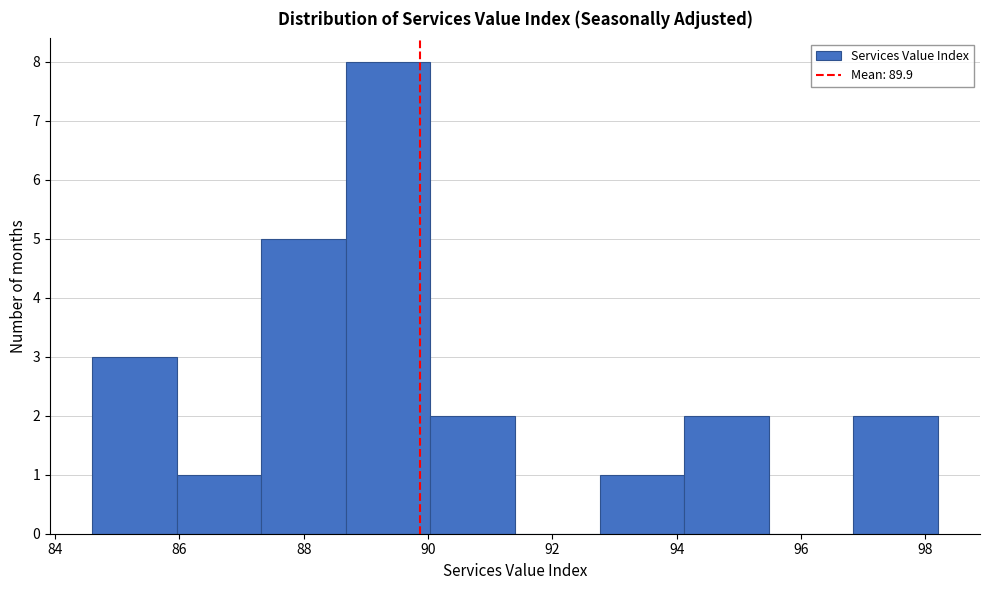

What is the height of the bar covering 96.84 to 98.20 on the x-axis? Neither the bar edges nor the heights are printed on the chart, so give them approximately, as read against the axes.

2